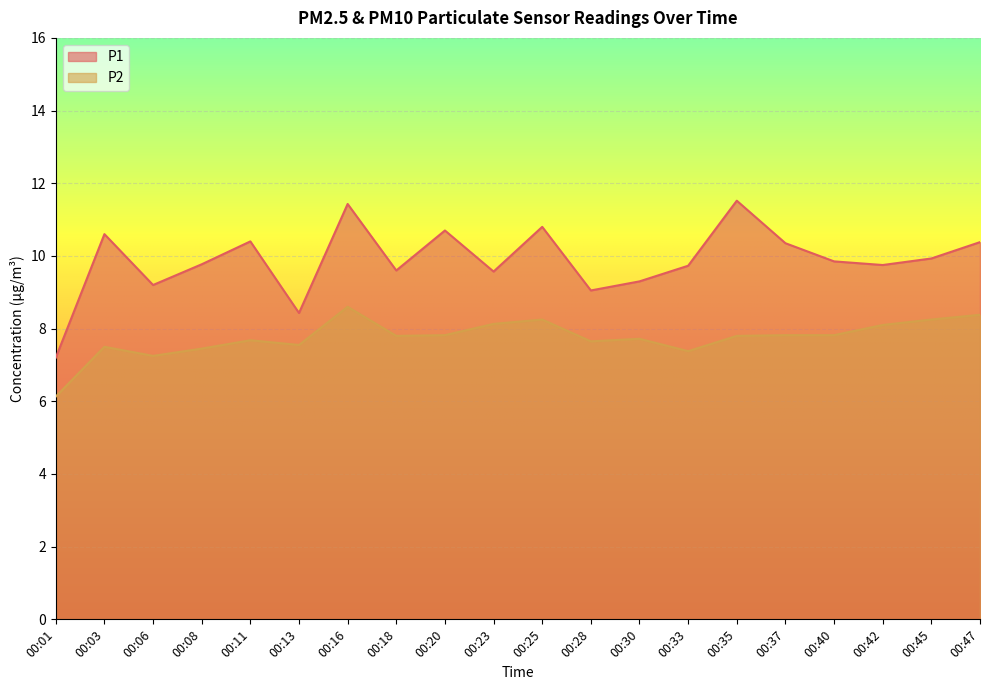

What is the difference between the maximum and minimum values in the P1 series?

4.3